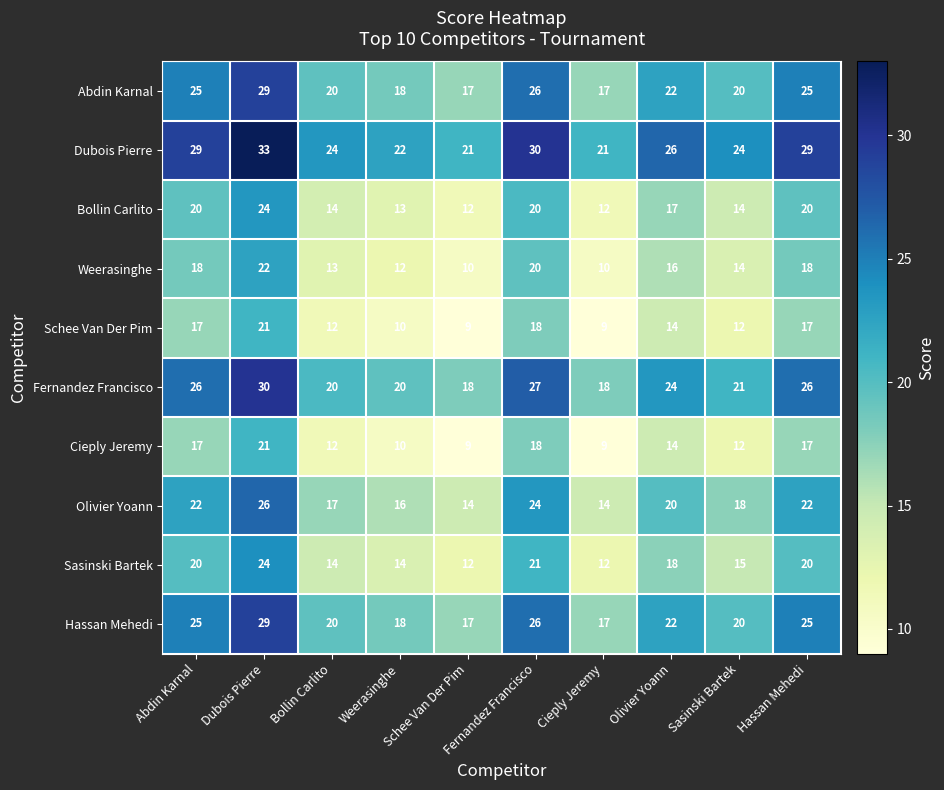

Which series has the largest total across all categories?

Dubois Pierre